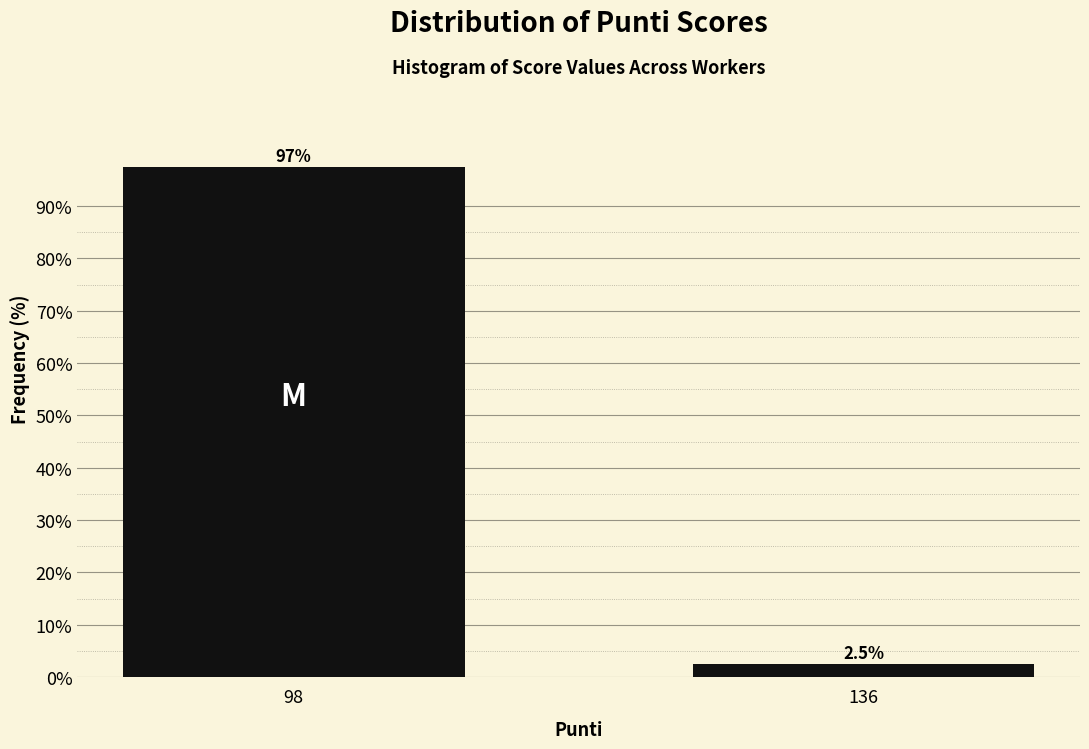

Reading right to left, transcribe all the data shown in this chart.

2.5	97.5